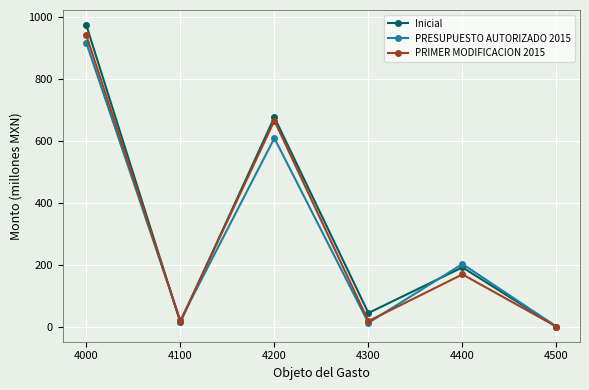

True or false: Inicial has more than 0 interior local peaks.

True